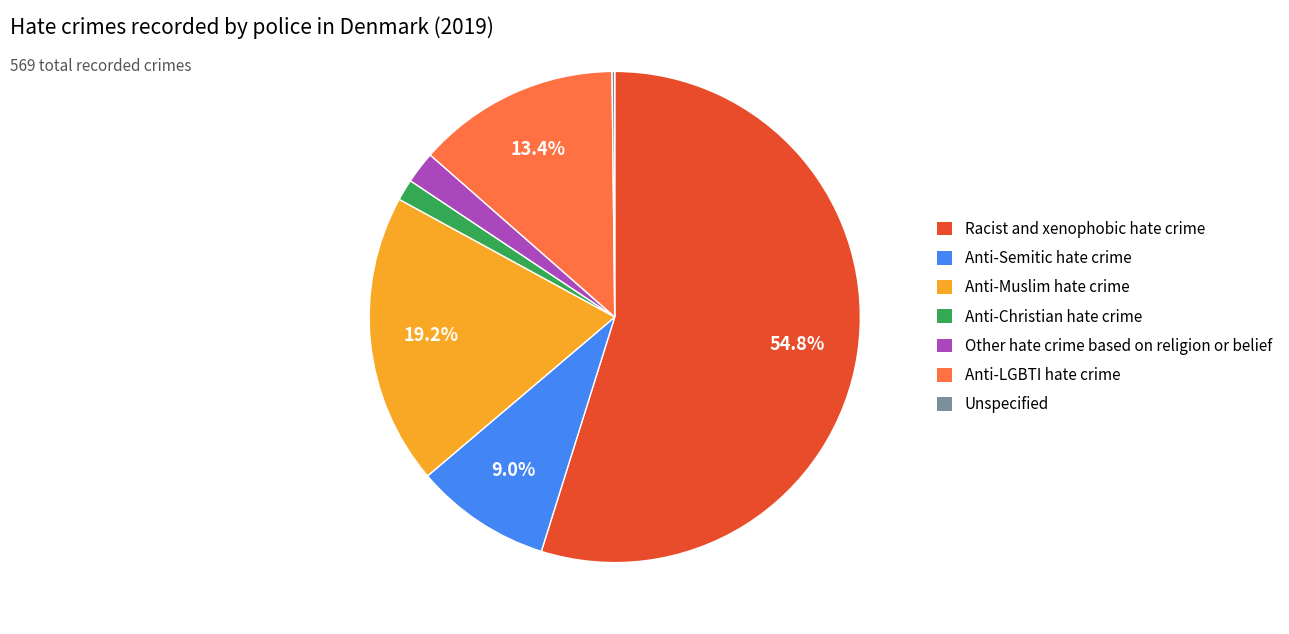

Is there any slice that represents more than half of the pie?

Yes